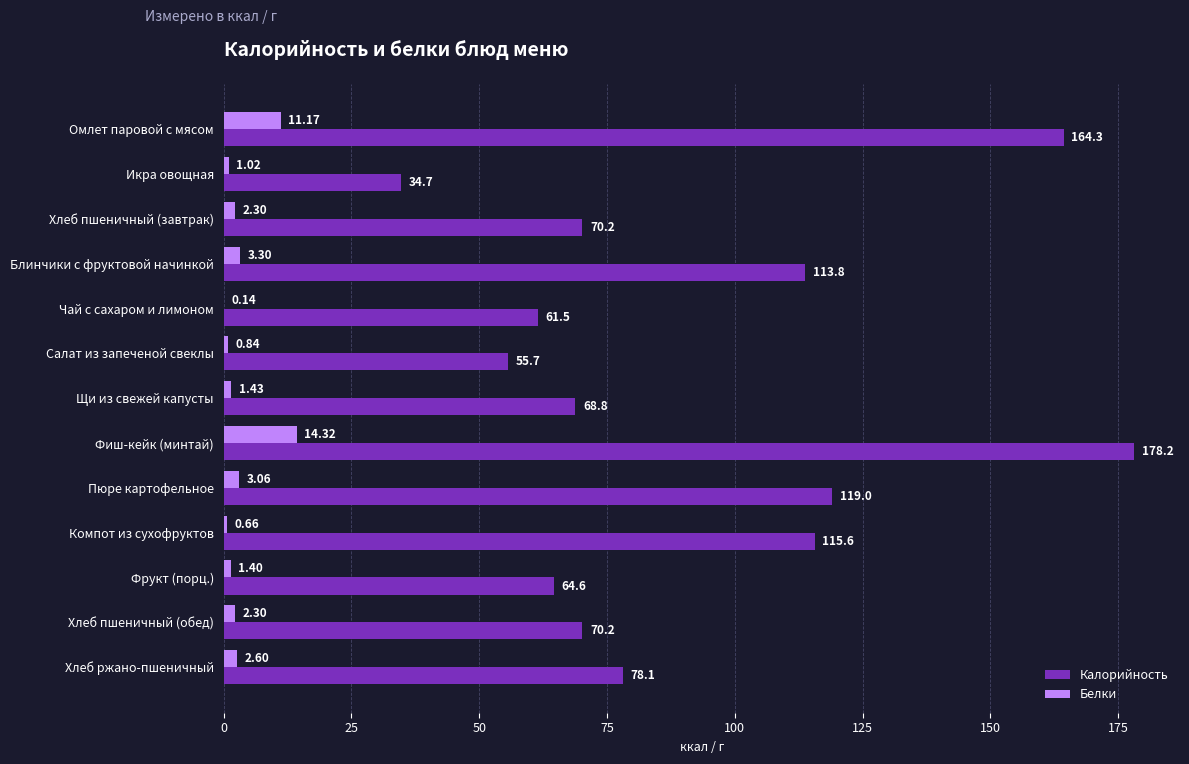

Which category has the highest value in the Белки series?

Фиш-кейк (минтай)